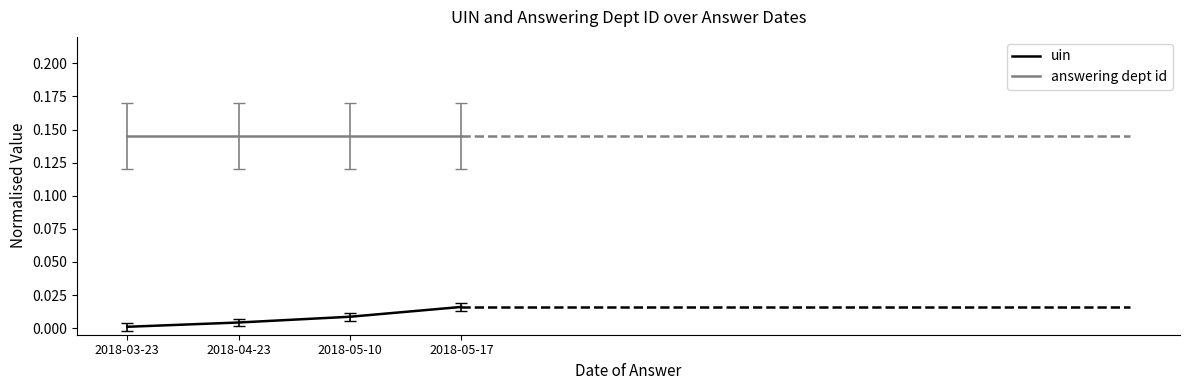

The uin series shows 0.0 at 2018-04-23. True or false?

True